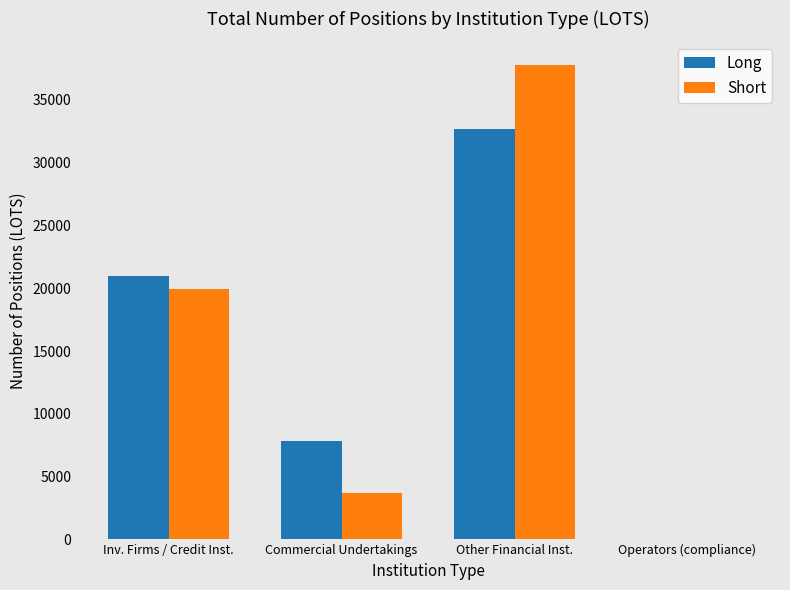

Count the number of categories in the chart.

4